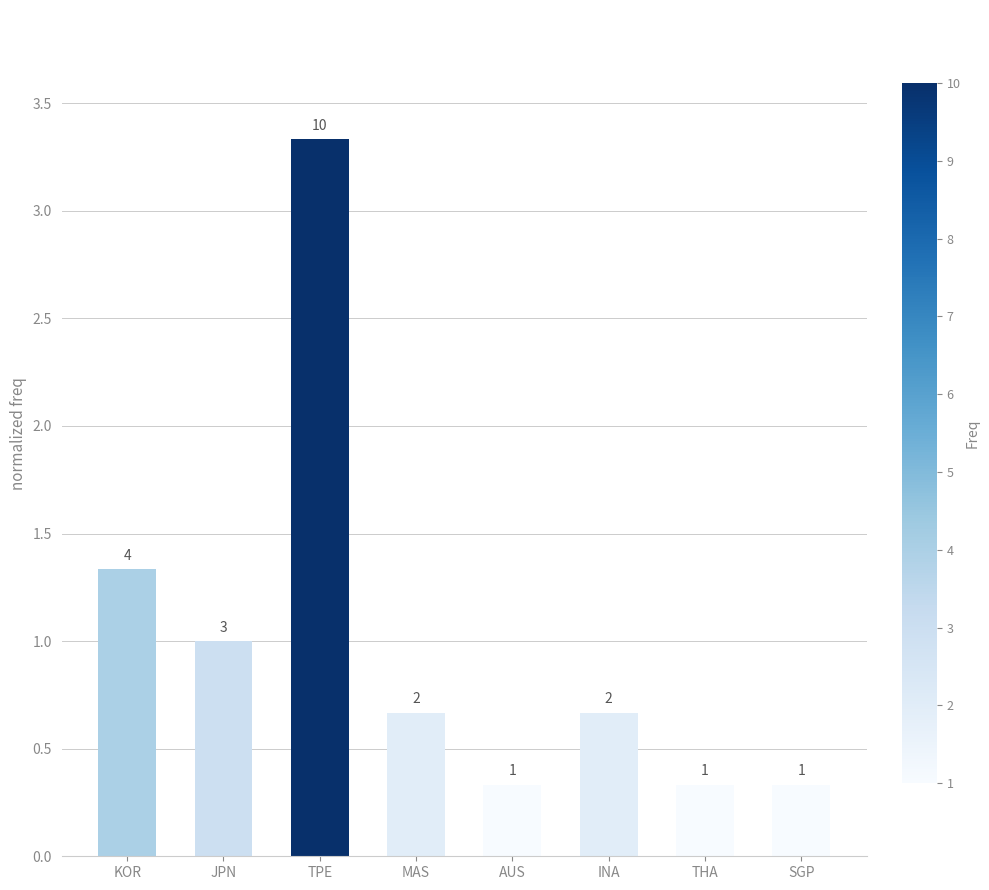

Which has a higher value, TPE or INA?

TPE